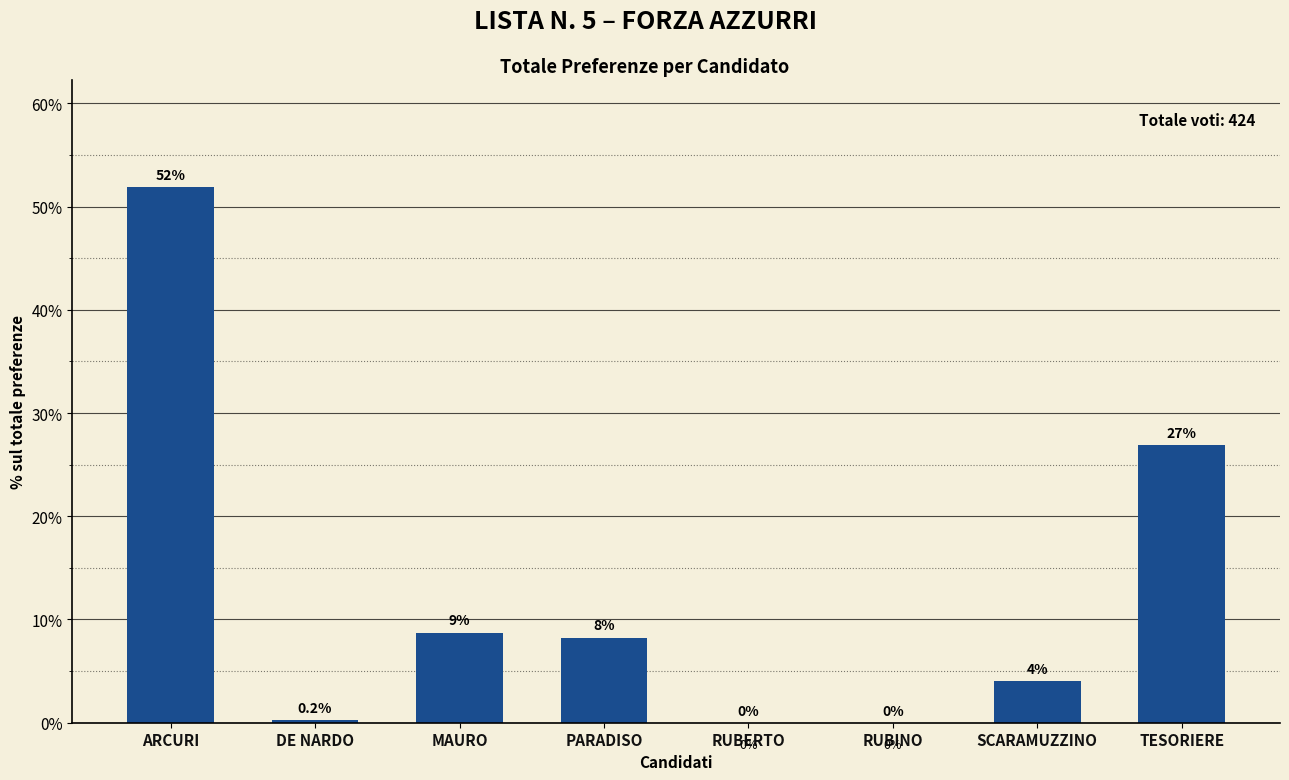

What is the average value?

12.5